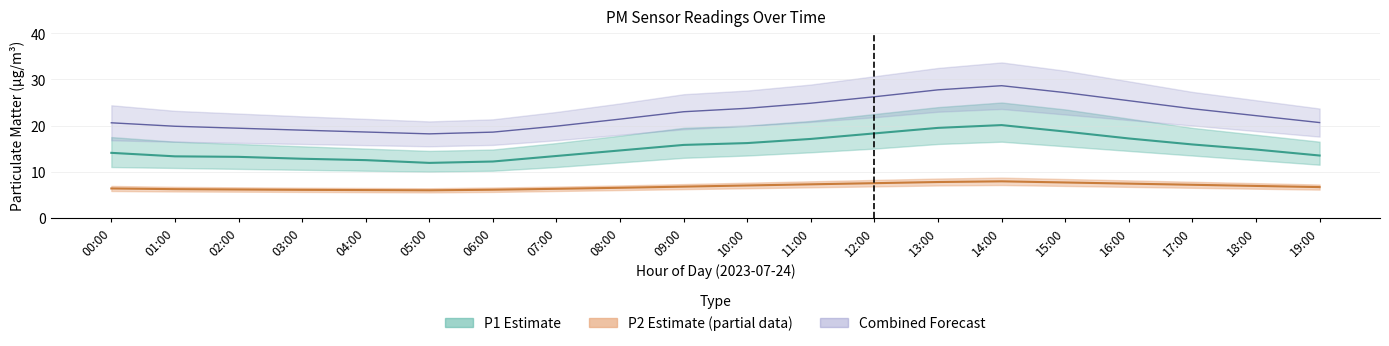

What is the sum of all P2_lower values?

135.4